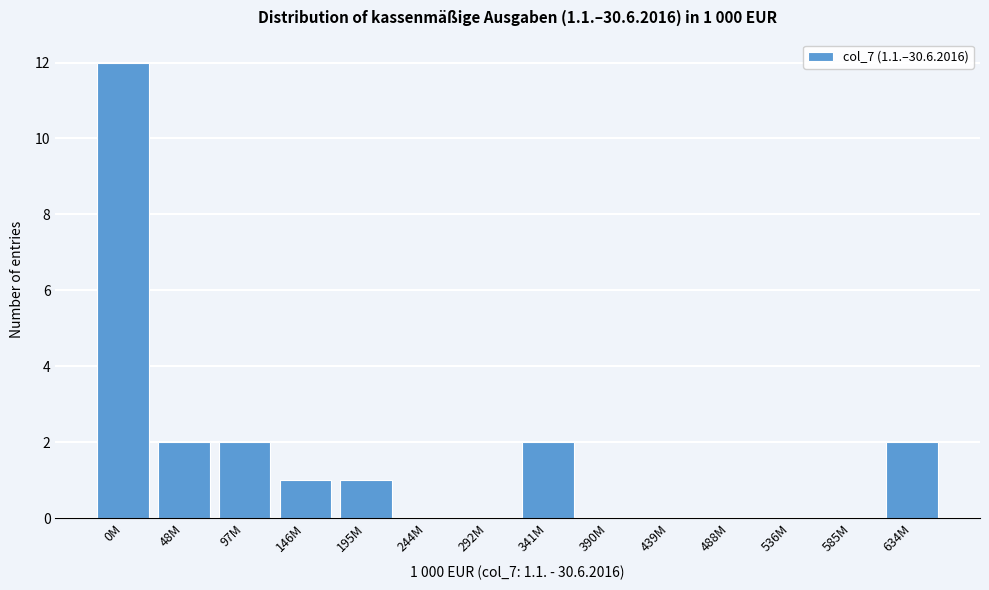

Reading left to right, list all the values displayed in this chart.

0M=12	48M=2	97M=2	146M=1	195M=1	244M=0	292M=0	341M=2	390M=0	439M=0	488M=0	536M=0	585M=0	634M=2